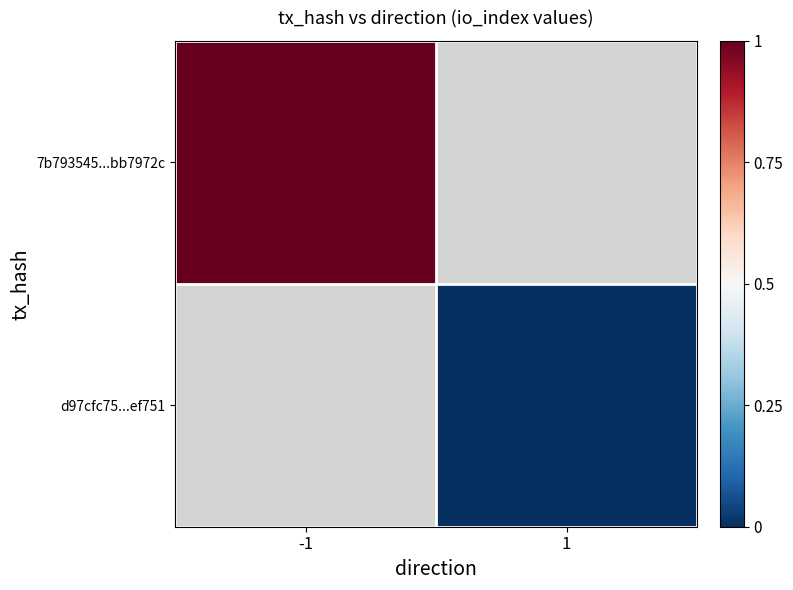

The value of 7b793545...bb7972c at -1 is 1.0. True or false?

True